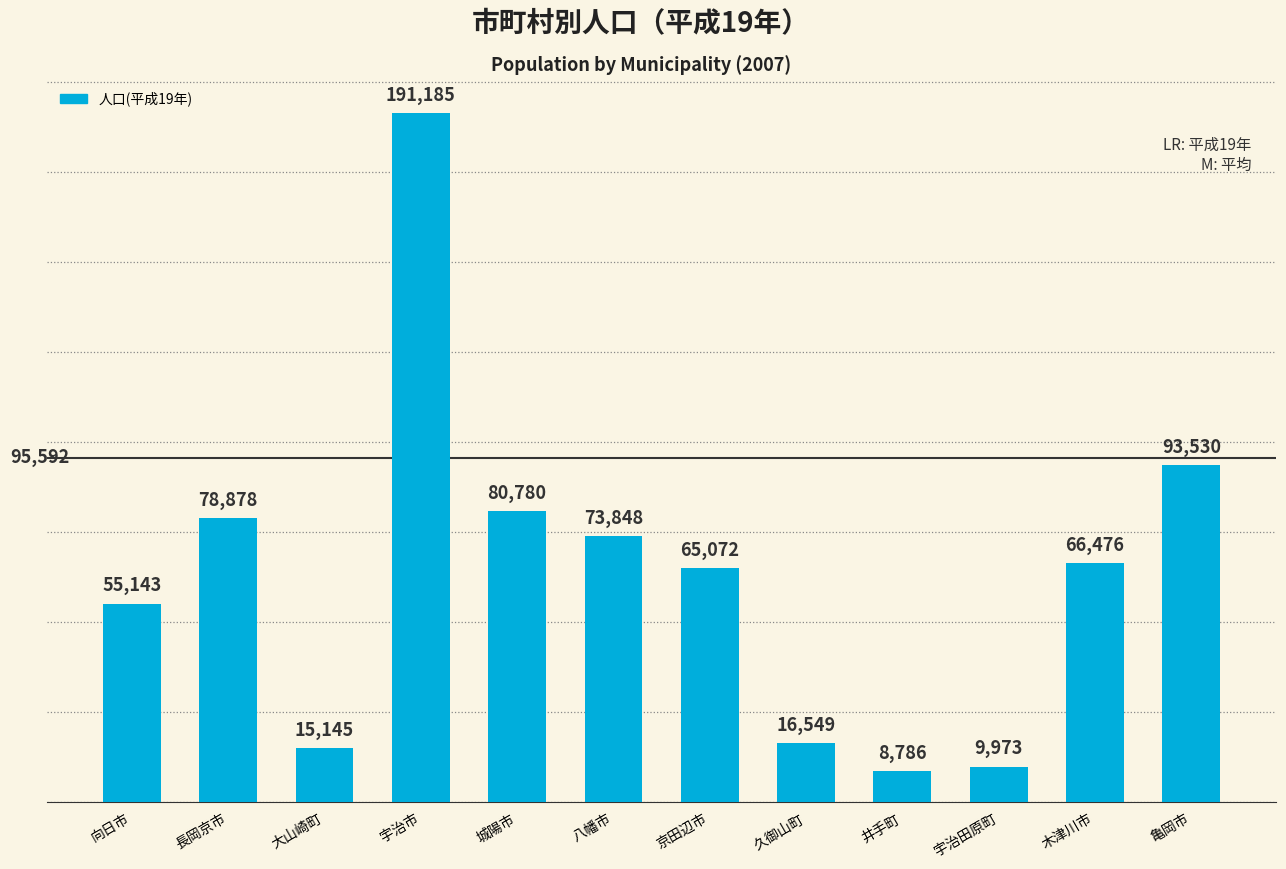

At which category does the chart reach its minimum across all series?

井手町